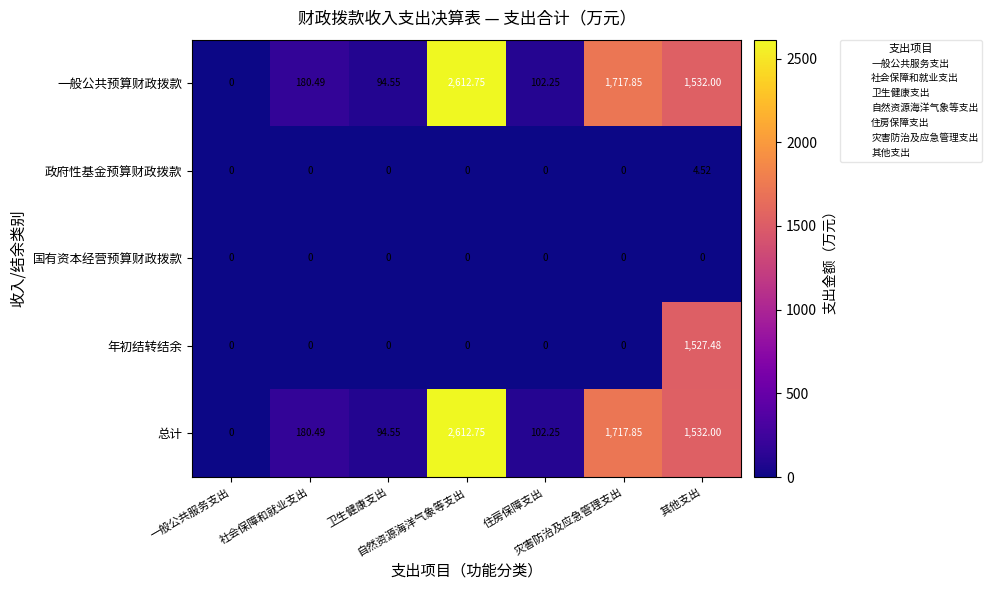

Reading left to right, transcribe all the data shown in this chart.

一般公共预算财政拨款: 一般公共服务支出=0.0	社会保障和就业支出=180.5	卫生健康支出=94.5	自然资源海洋气象等支出=2612.8	住房保障支出=102.2	灾害防治及应急管理支出=1717.8	其他支出=1532.0
政府性基金预算财政拨款: 一般公共服务支出=0.0	社会保障和就业支出=0.0	卫生健康支出=0.0	自然资源海洋气象等支出=0.0	住房保障支出=0.0	灾害防治及应急管理支出=0.0	其他支出=4.5
国有资本经营预算财政拨款: 一般公共服务支出=0.0	社会保障和就业支出=0.0	卫生健康支出=0.0	自然资源海洋气象等支出=0.0	住房保障支出=0.0	灾害防治及应急管理支出=0.0	其他支出=0.0
年初结转结余: 一般公共服务支出=0.0	社会保障和就业支出=0.0	卫生健康支出=0.0	自然资源海洋气象等支出=0.0	住房保障支出=0.0	灾害防治及应急管理支出=0.0	其他支出=1527.5
总计: 一般公共服务支出=0.0	社会保障和就业支出=180.5	卫生健康支出=94.5	自然资源海洋气象等支出=2612.8	住房保障支出=102.2	灾害防治及应急管理支出=1717.8	其他支出=1532.0